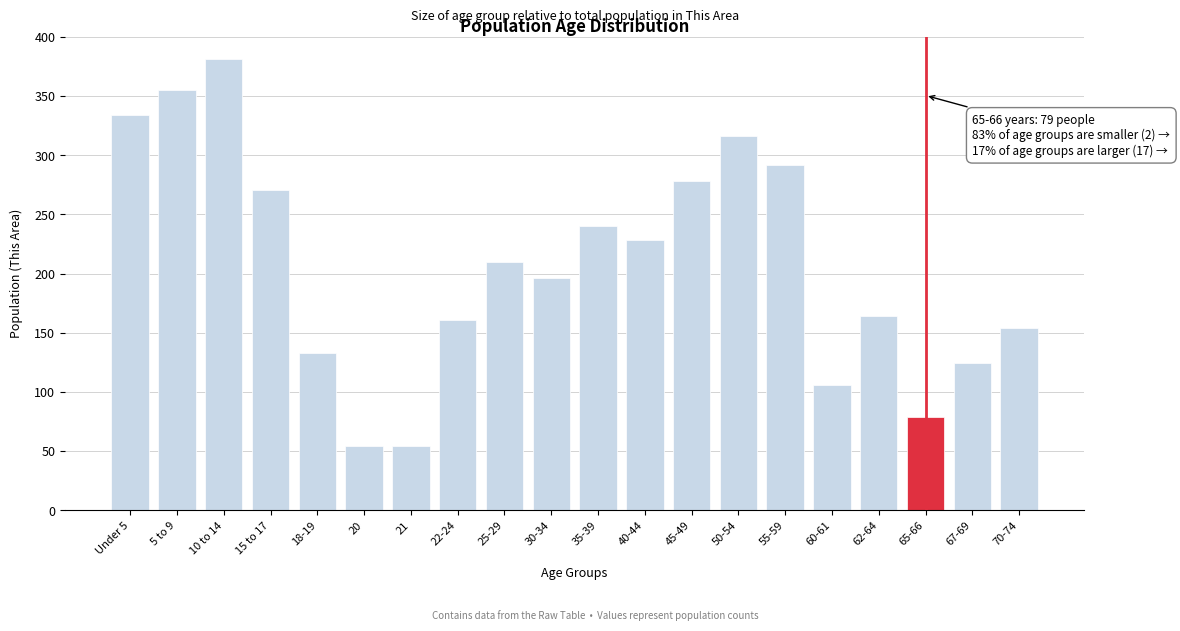

Reading right to left, list all the values displayed in this chart.

154	124	79	164	106	292	316	278	228	240	196	210	161	54	54	133	271	381	355	334